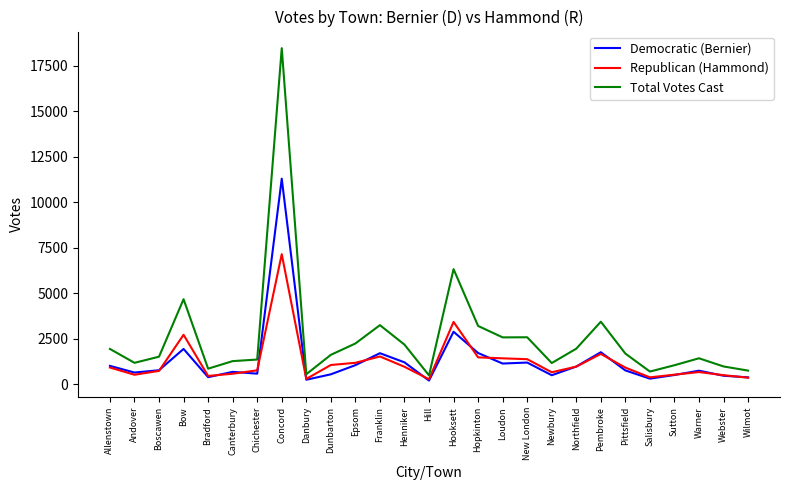

True or false: Total Votes Cast and Republican (Hammond) cross at least once.

False